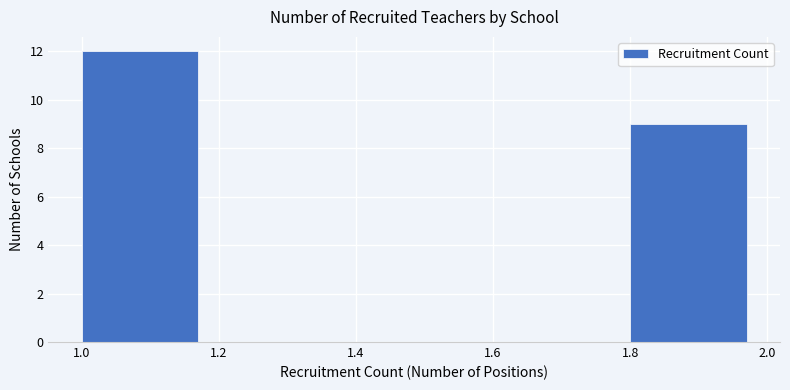

Reading left to right, list every bar in this chart as the range it spans on the x-axis followed by its height. The values are not printed on the chart, so give them approximately, as read against the axis.

1.0 to 1.2: 12
1.2 to 1.4: 0
1.4 to 1.6: 0
1.6 to 1.8: 0
1.8 to 2.0: 9